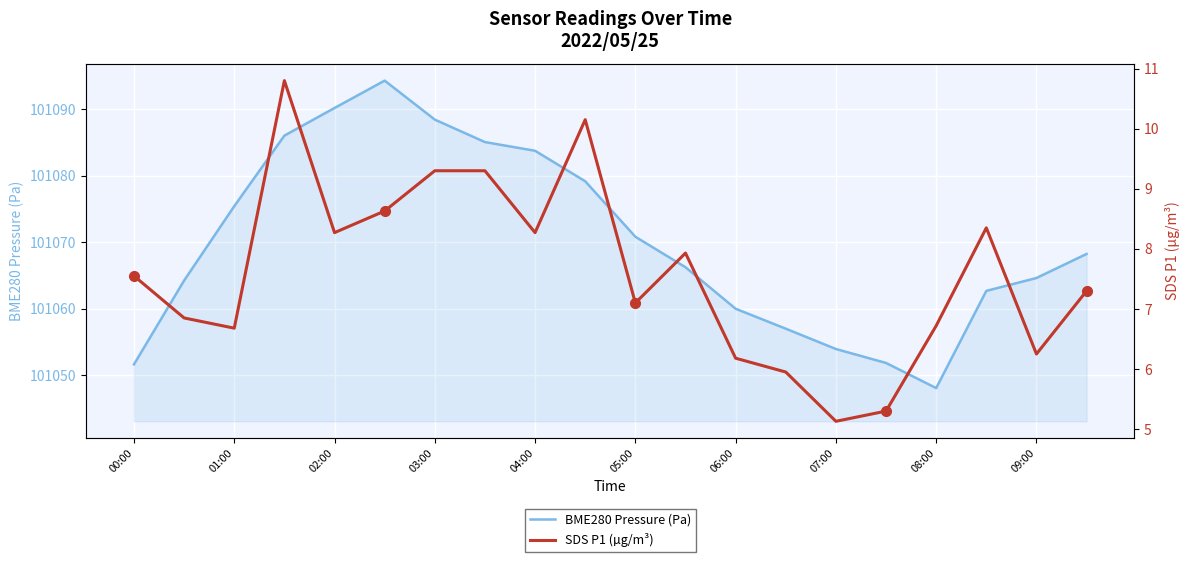

At how many categories does at least one series exceed 47460?

20